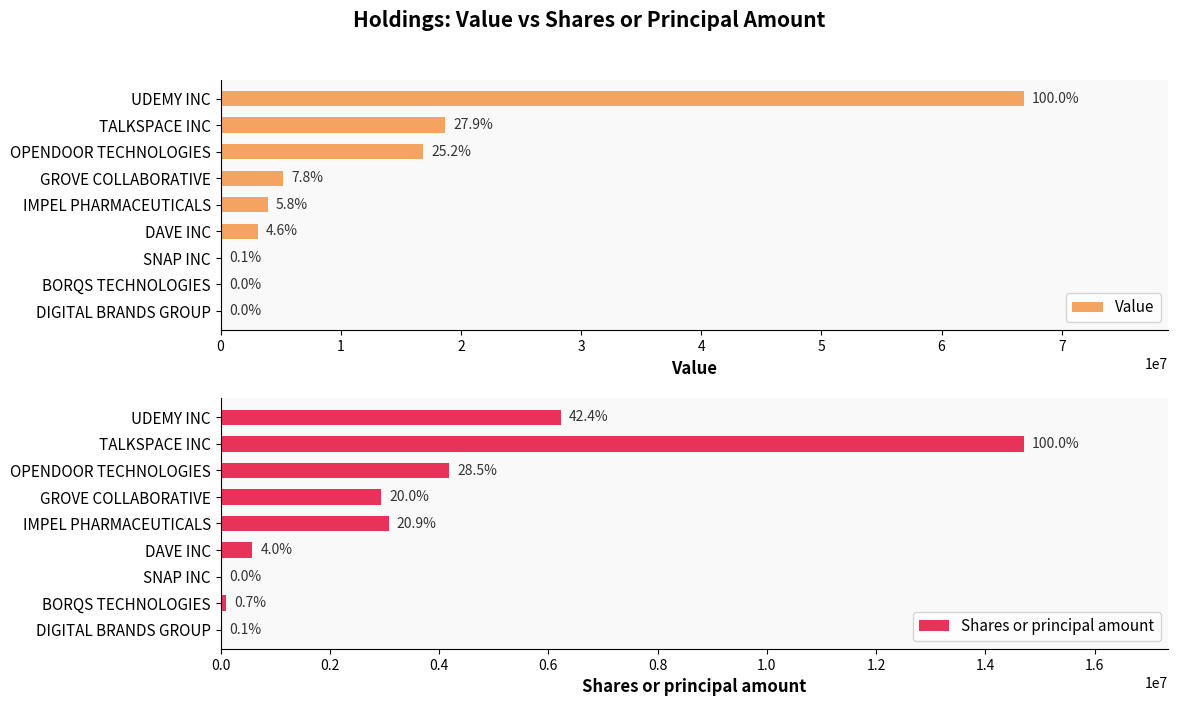

How many categories are shown in the chart?

9